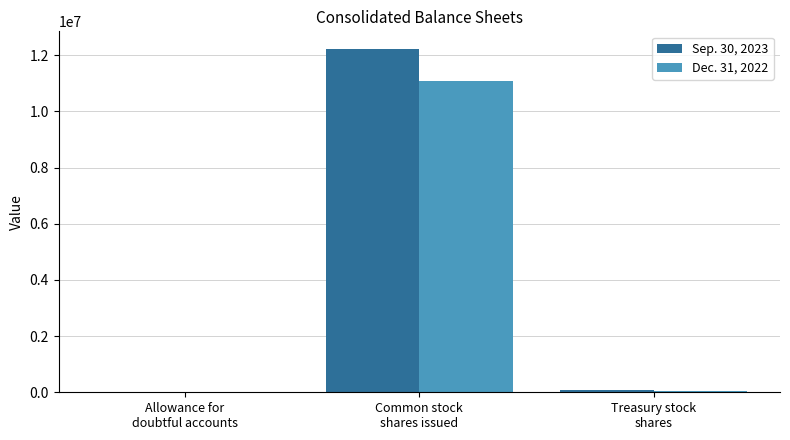

How many categories are shown in the chart?

3